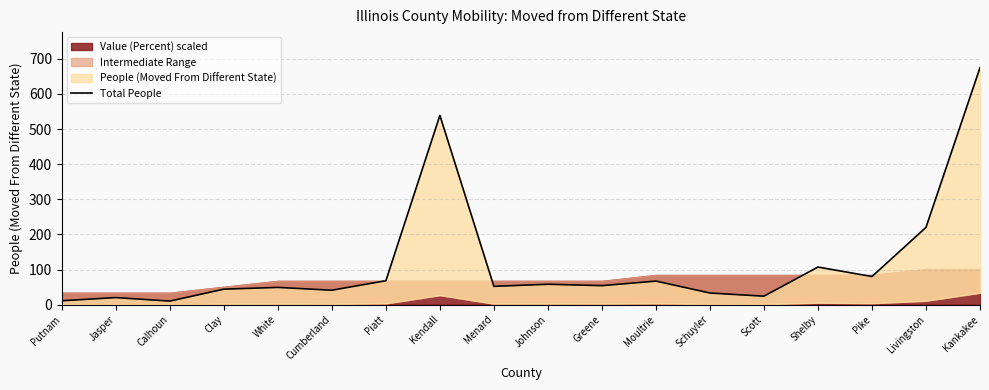

What position from the right is Shelby?

4